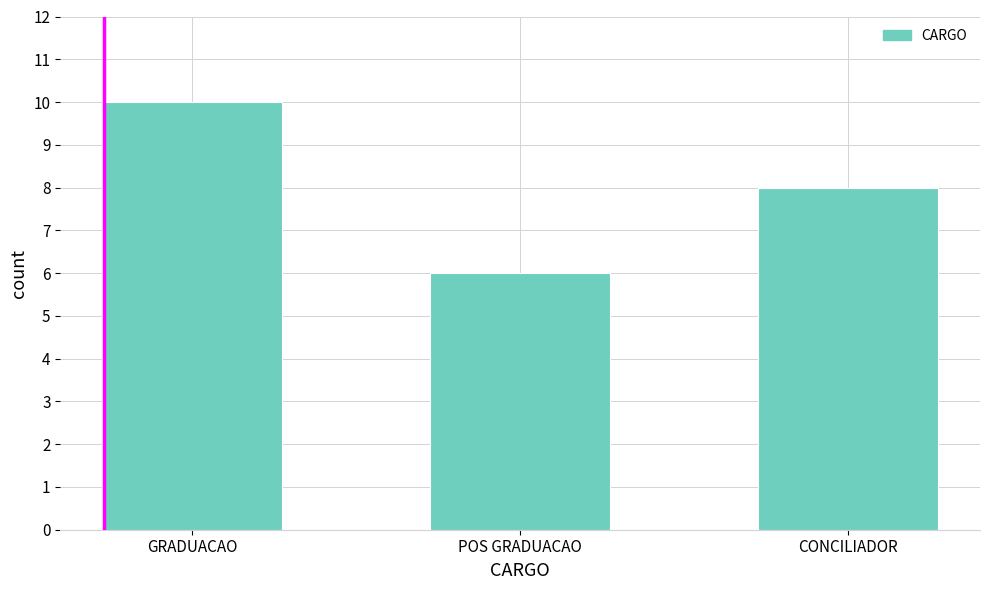

What is the sum of all values?

24